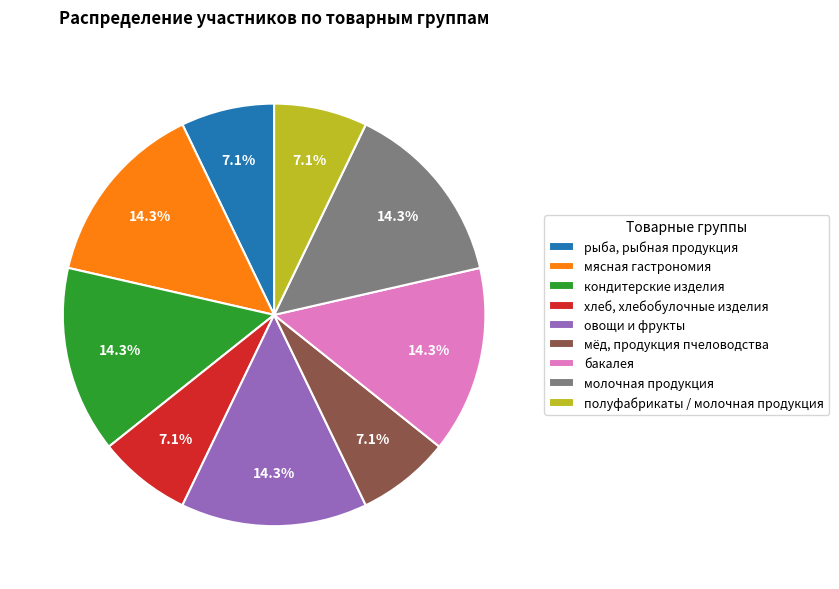

The рыба, рыбная продукция slice represents 7% of the pie. True or false?

True